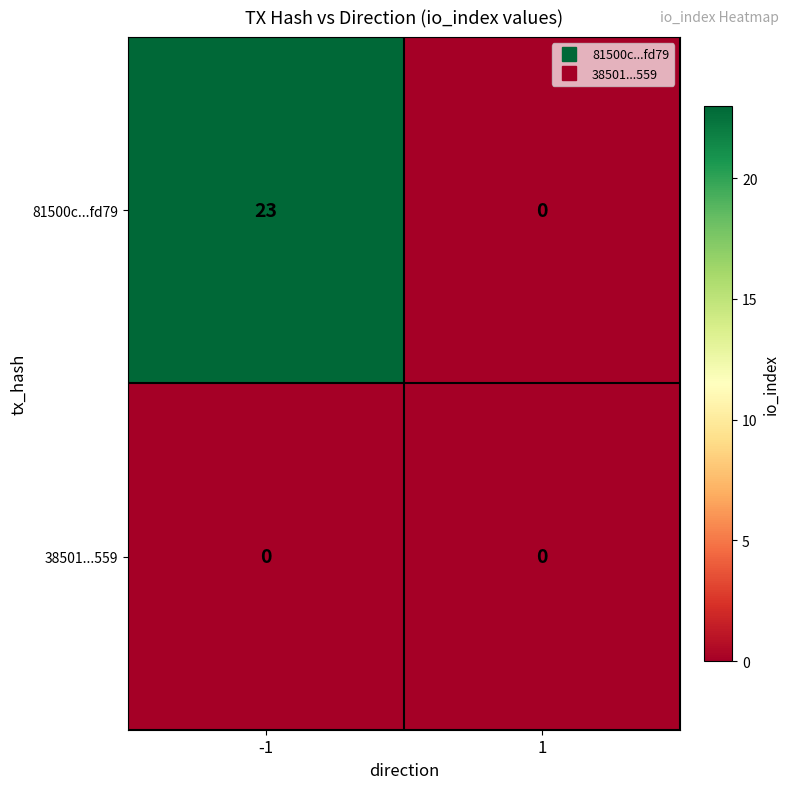

List the series in order of their overall mean, lowest first.

38501...559, 81500c...fd79